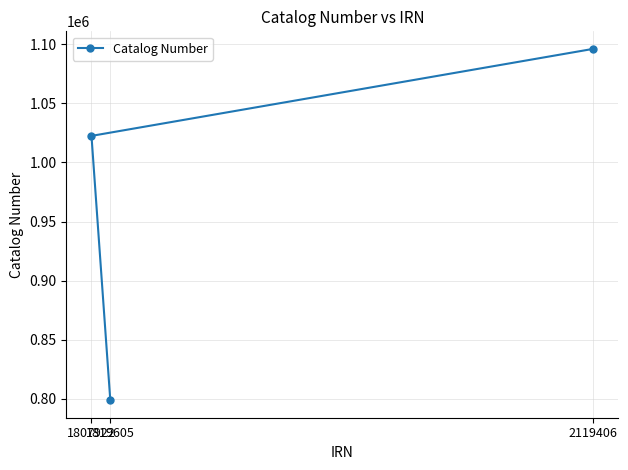

What is the ratio of the value at 1819605 to the value at 1807922?

0.8